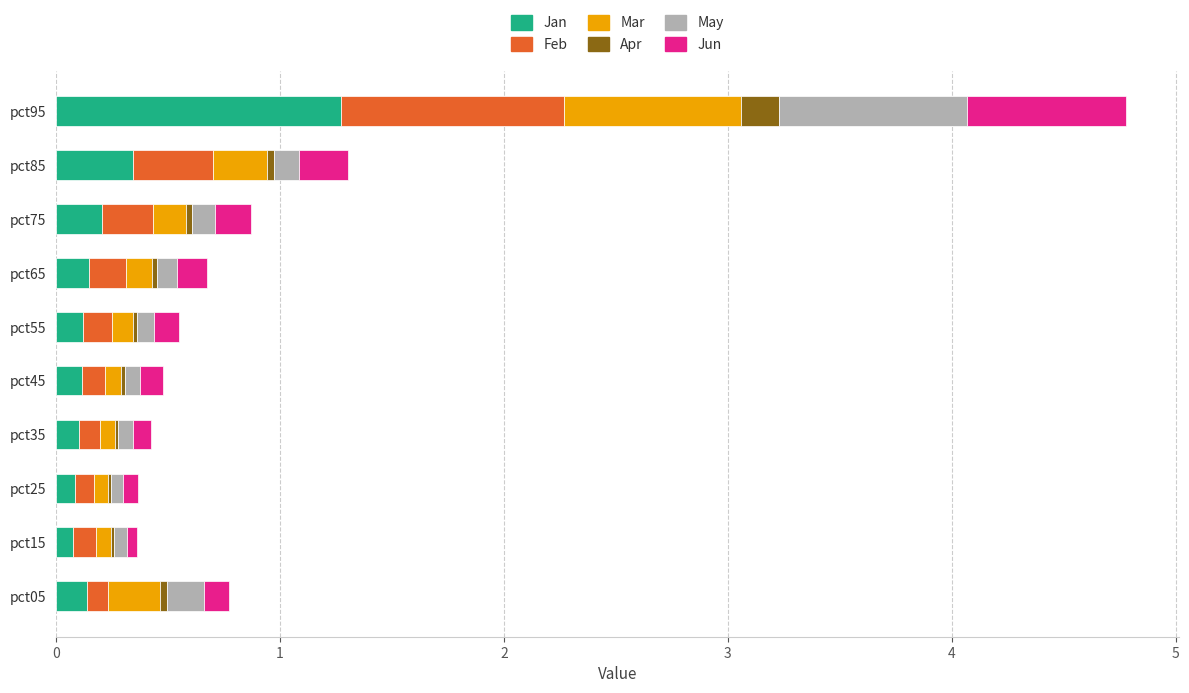

At which category is the sum across all series the highest?

pct95